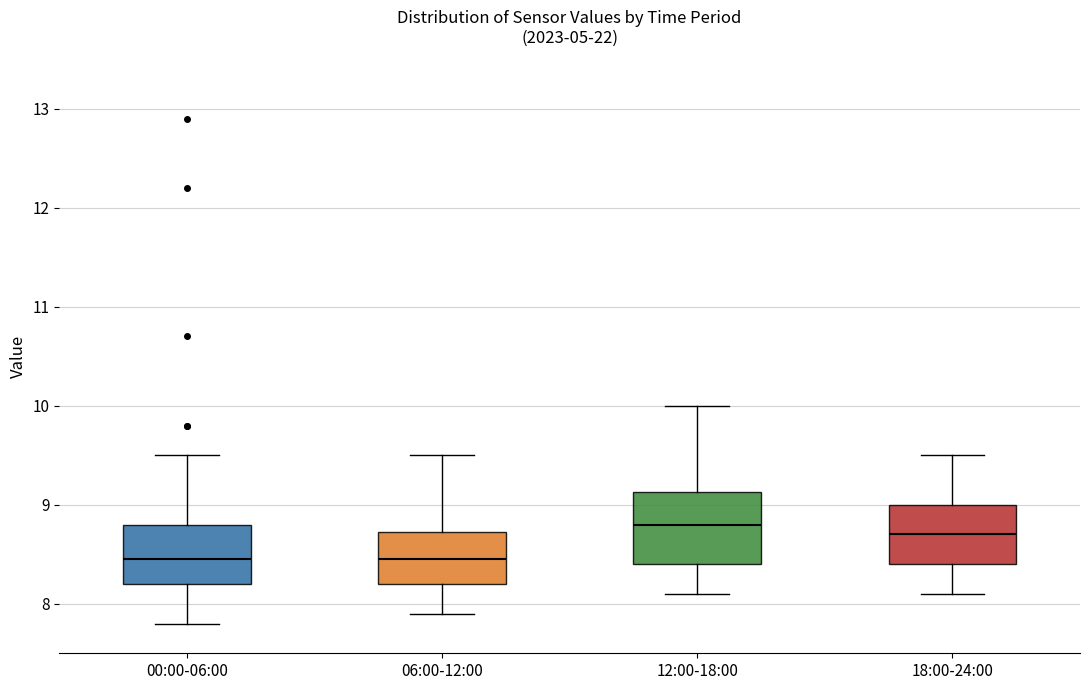

Reading left to right, transcribe this box plot: for each box, give where its median line is, the range the box spans, and where its two whiskers end, as read against the y-axis. The values are not printed on the chart, so give them approximately, as read against the axis.

00:00-06:00: median 8.5, box 8.2 to 8.8, whiskers 7.8 to 9.5
06:00-12:00: median 8.5, box 8.2 to 8.7, whiskers 7.9 to 9.5
12:00-18:00: median 8.8, box 8.4 to 9.1, whiskers 8.1 to 10.0
18:00-24:00: median 8.7, box 8.4 to 9.0, whiskers 8.1 to 9.5